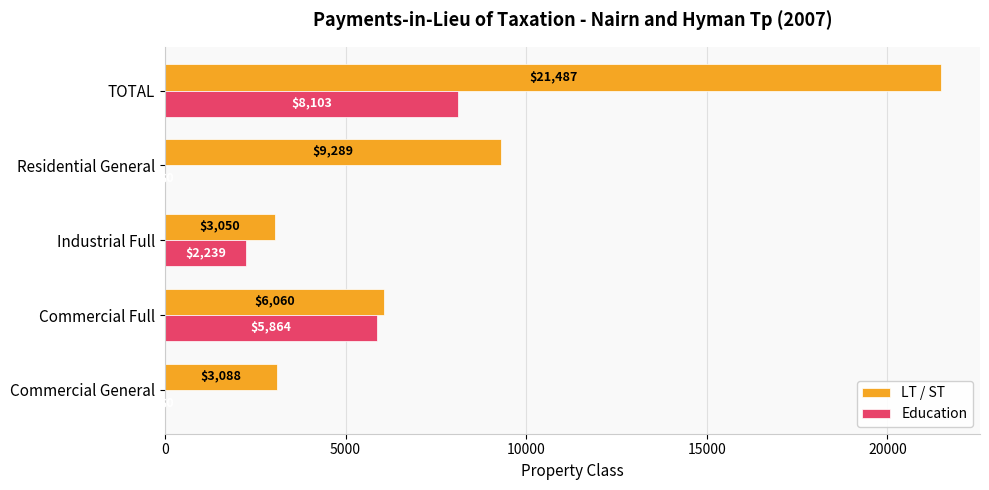

At which category does the chart reach its peak across all series?

TOTAL